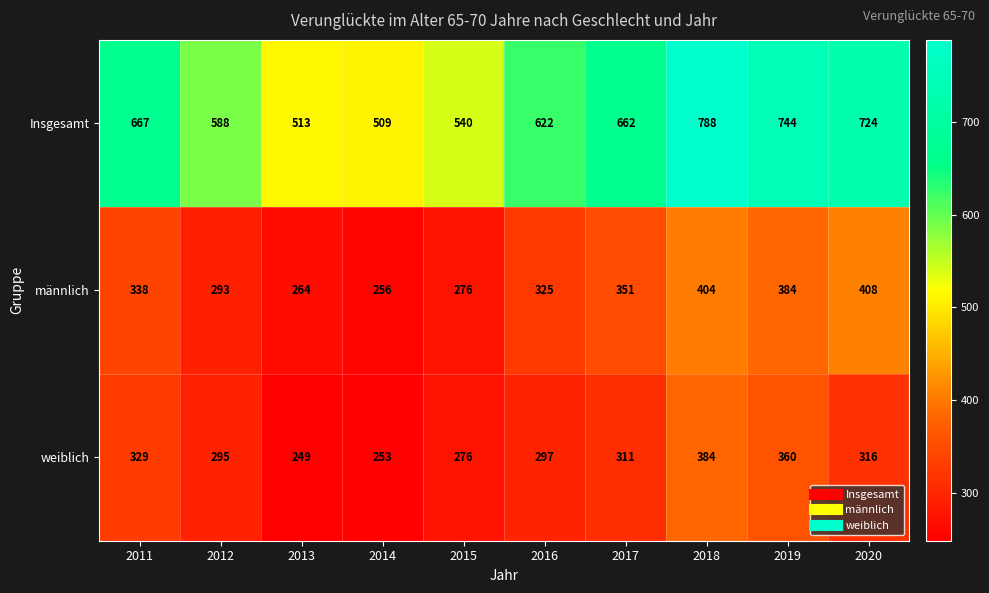

Which series has the largest total across all categories?

Insgesamt